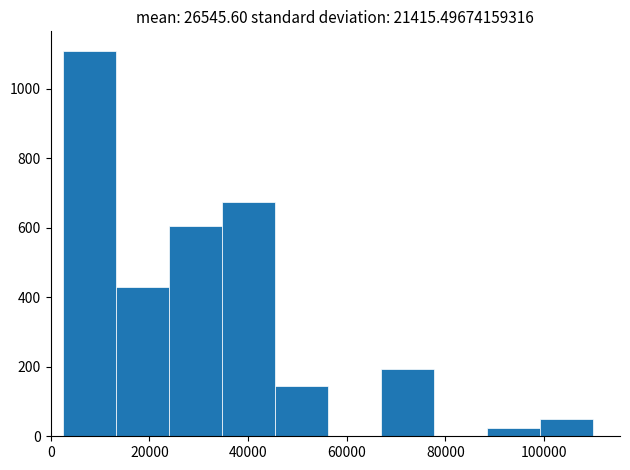

Over which range of the x-axis is the bar tallest?

2000 to 14000